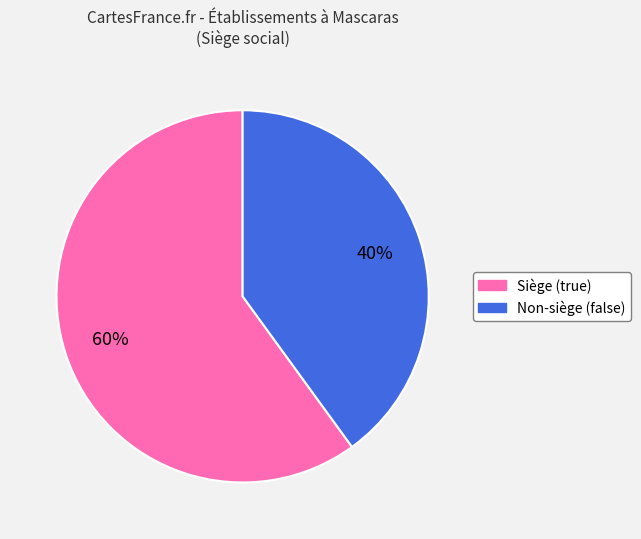

Which has a higher value, Non-siège (false) or Siège (true)?

Siège (true)